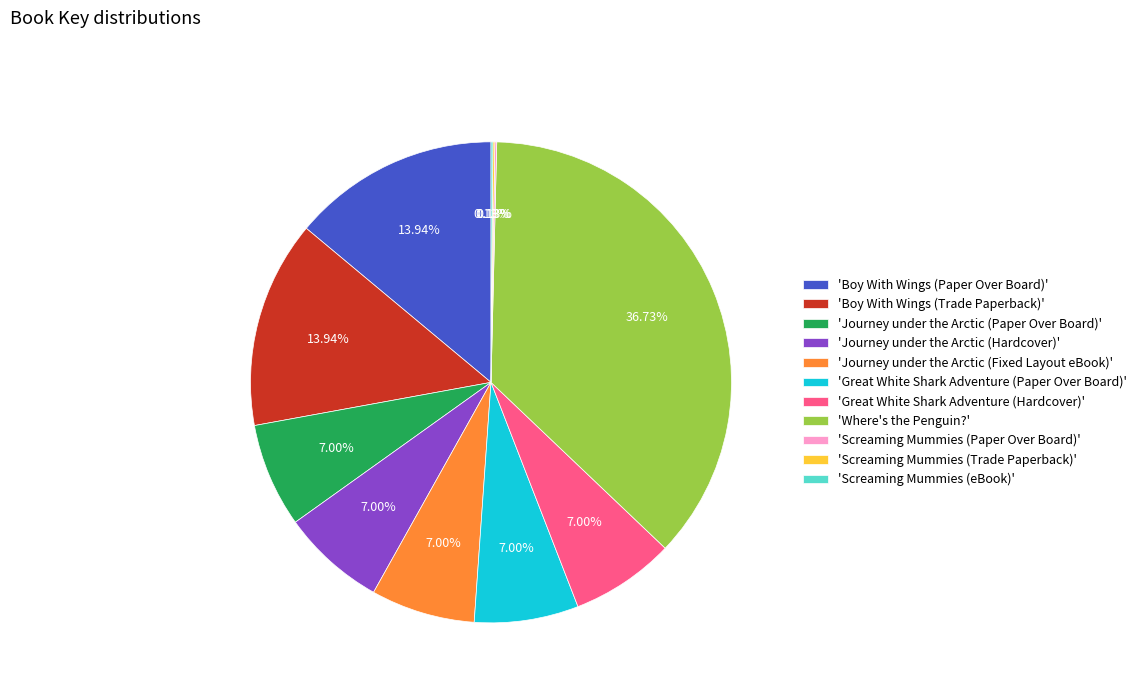

What is the largest slice in the pie chart?

'Where's the Penguin?'